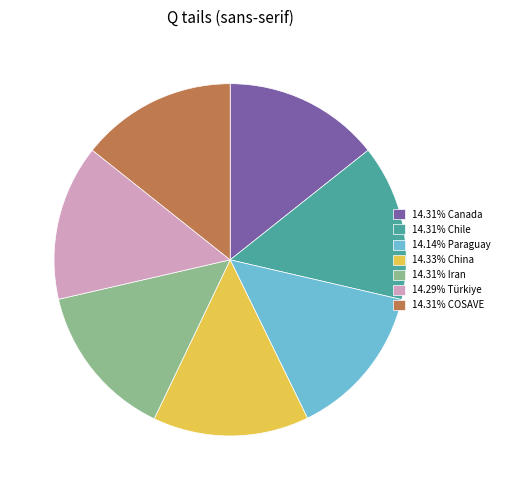

What is the ratio of the value at 14.31% Iran to the value at 14.31% Canada?

1.0